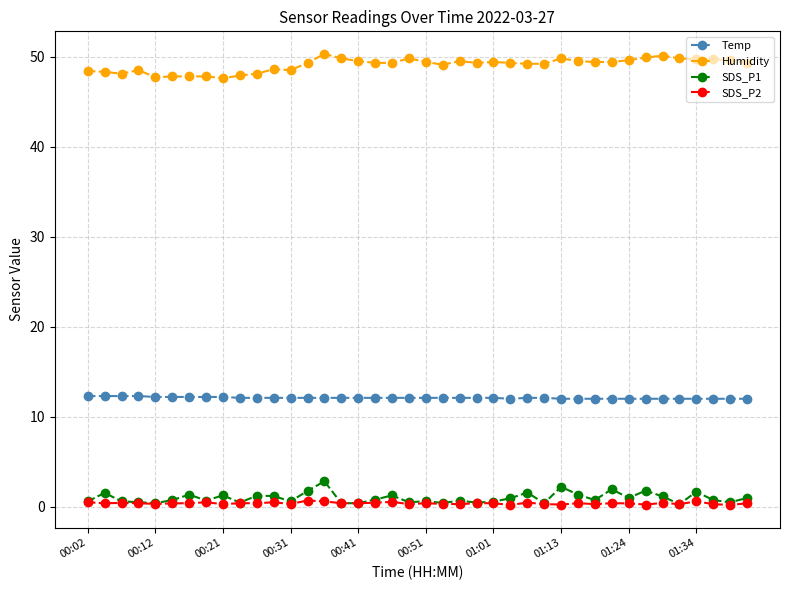

What is the minimum value for Humidity?

47.6